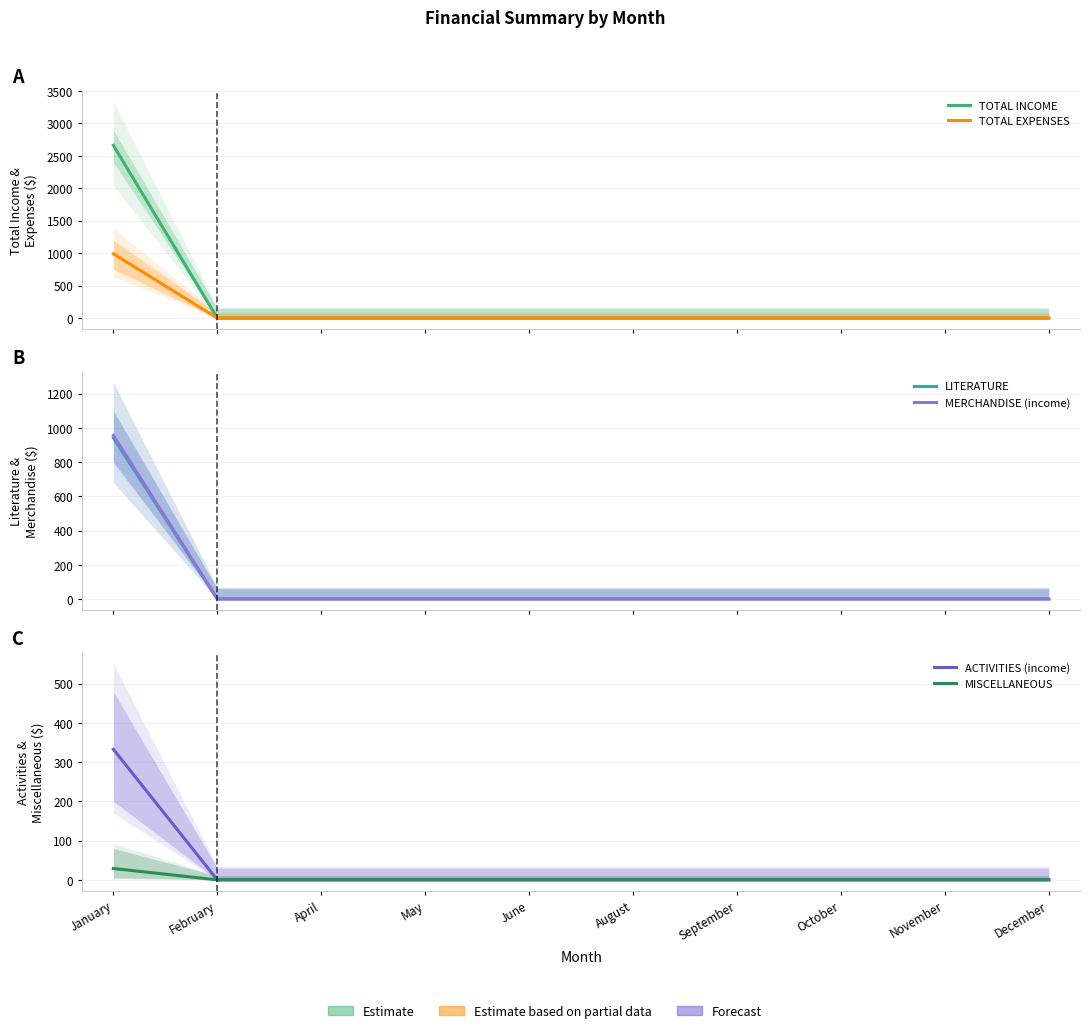

True or false: LITERATURE and MISCELLANEOUS intersect in this chart.

False